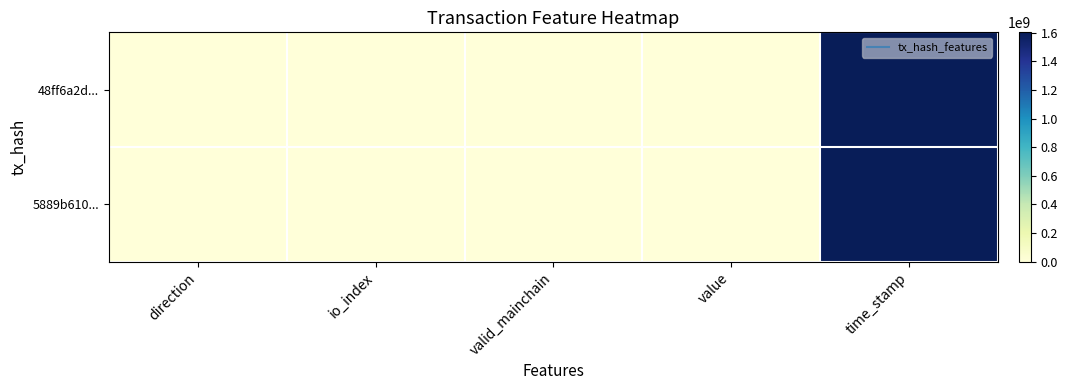

What is the spread (max minus min) of values at time_stamp?

9297.0